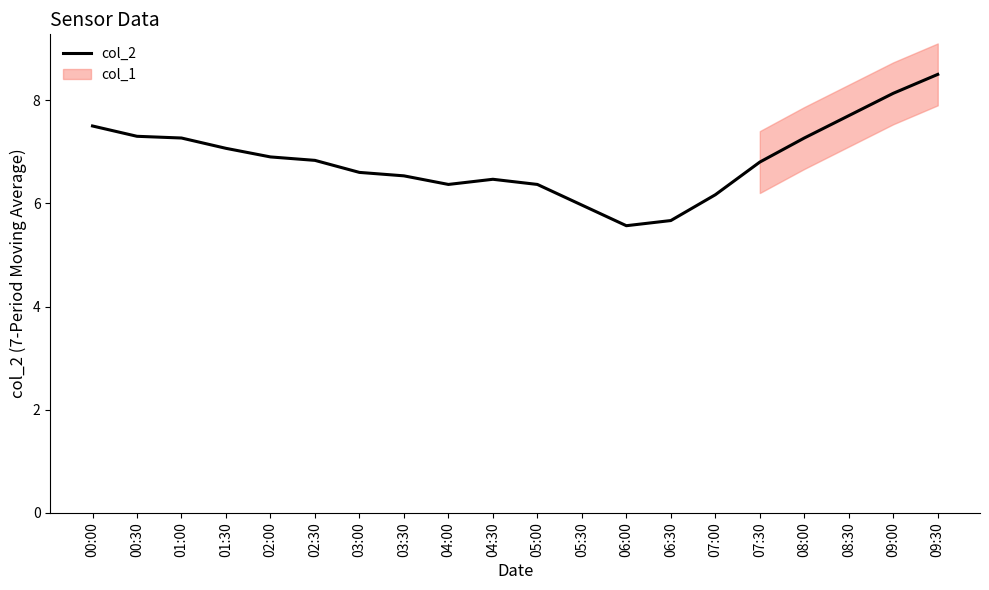

At which category does the chart reach its peak across all series?

09:30